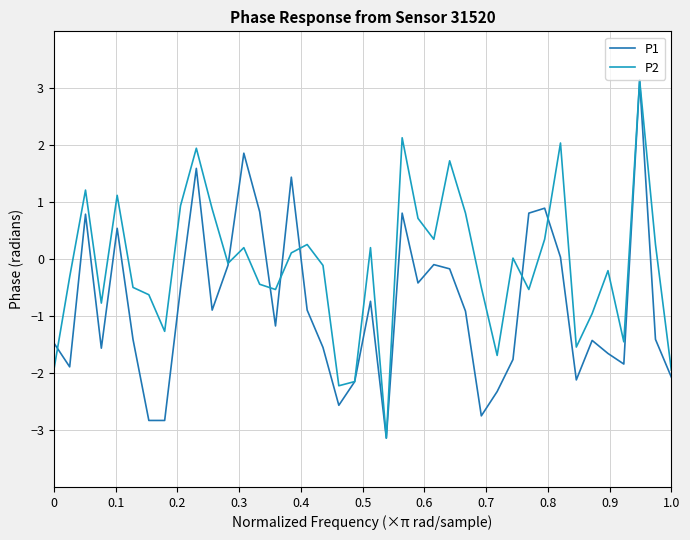

Which series has the largest total across all categories?

P2